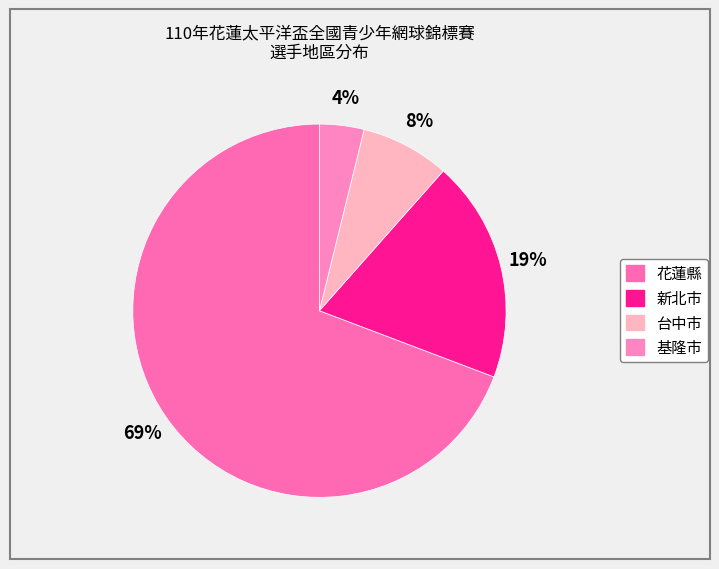

How many slices are in this pie chart?

4